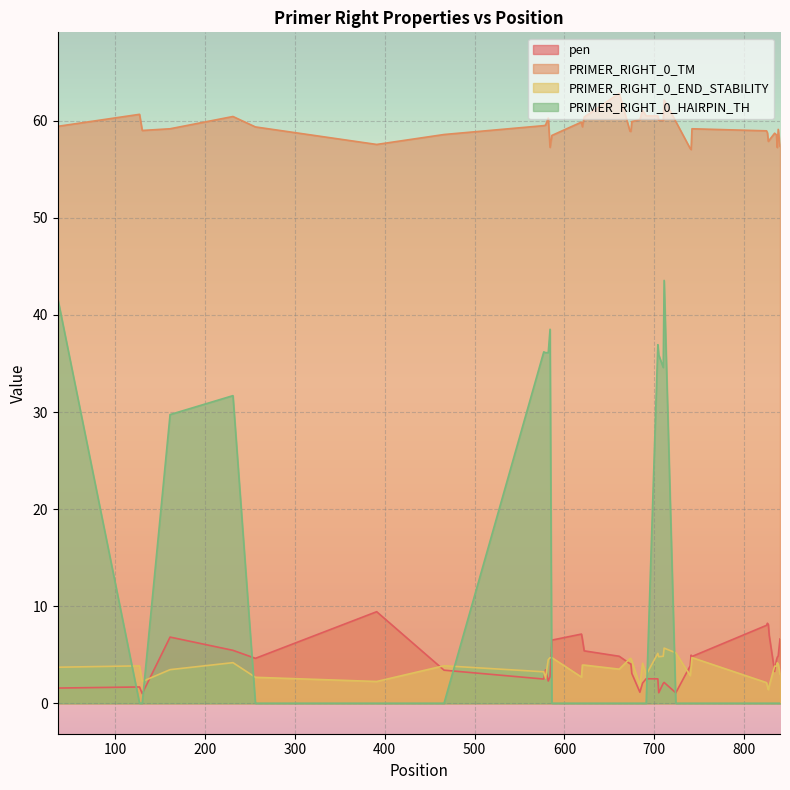

Which series has the widest spread of values?

PRIMER_RIGHT_0_HAIRPIN_TH